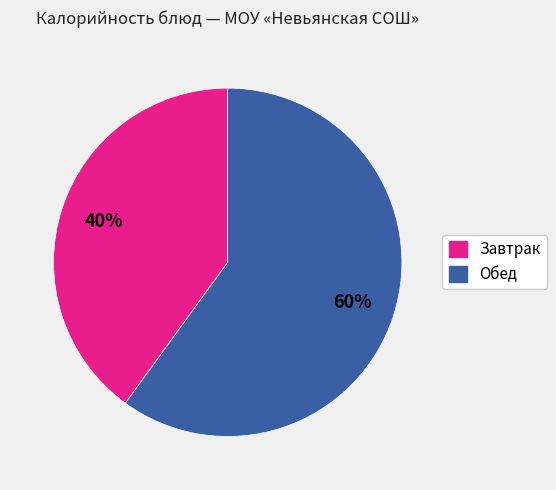

To the nearest percent, what is the difference between the largest and smallest slice percentages?

20%